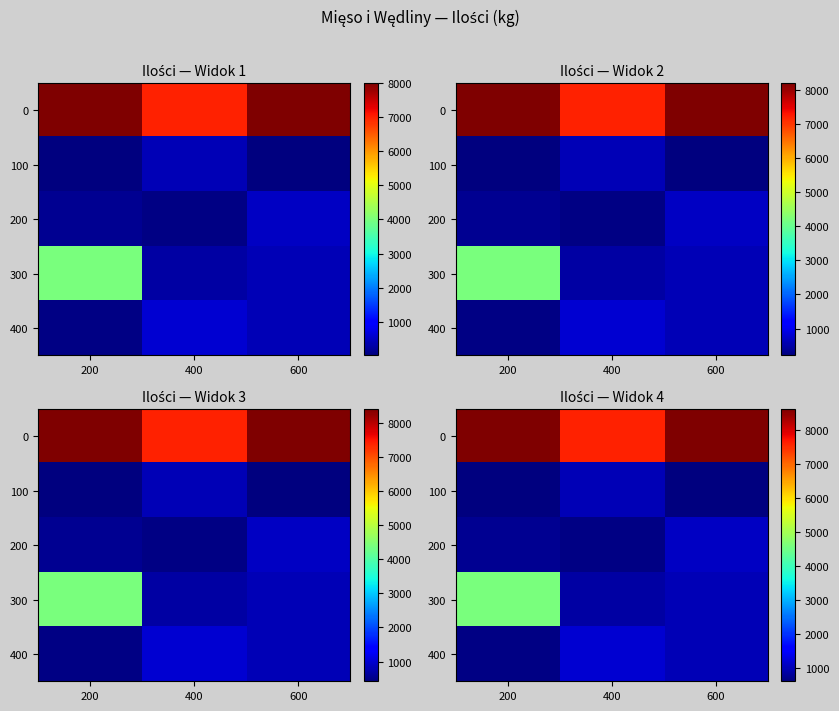

What is the minimum value shown in the chart?

620